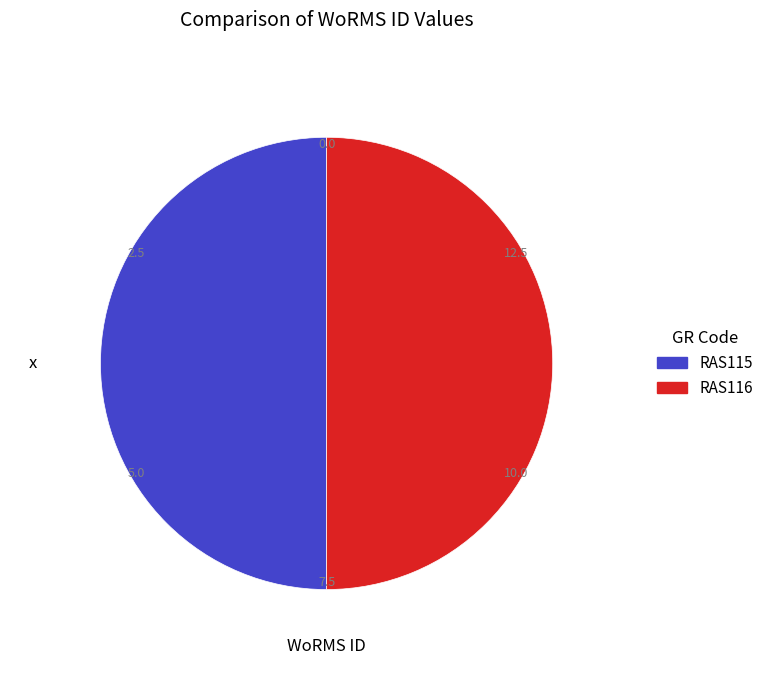

Do RAS116 and RAS115 together represent more than half of the pie?

Yes